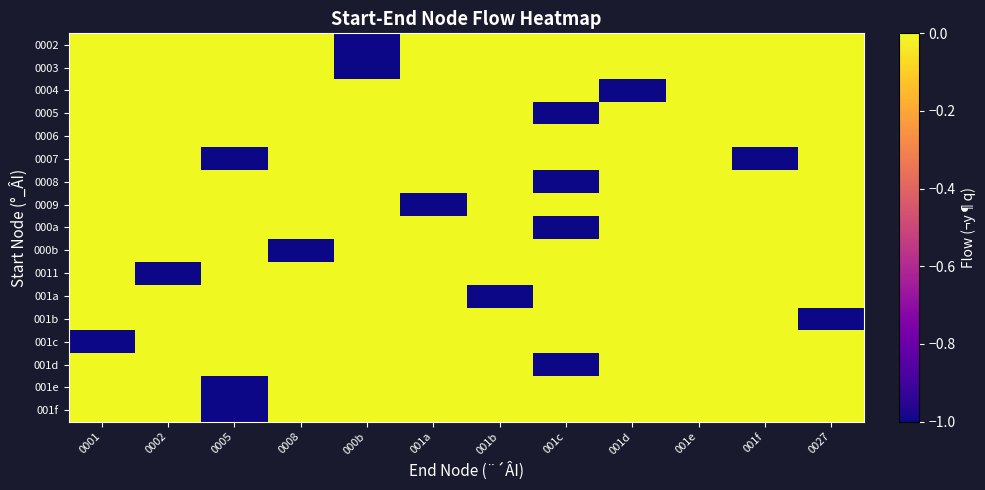

Which has a higher value, 0008 or 001a?

0008